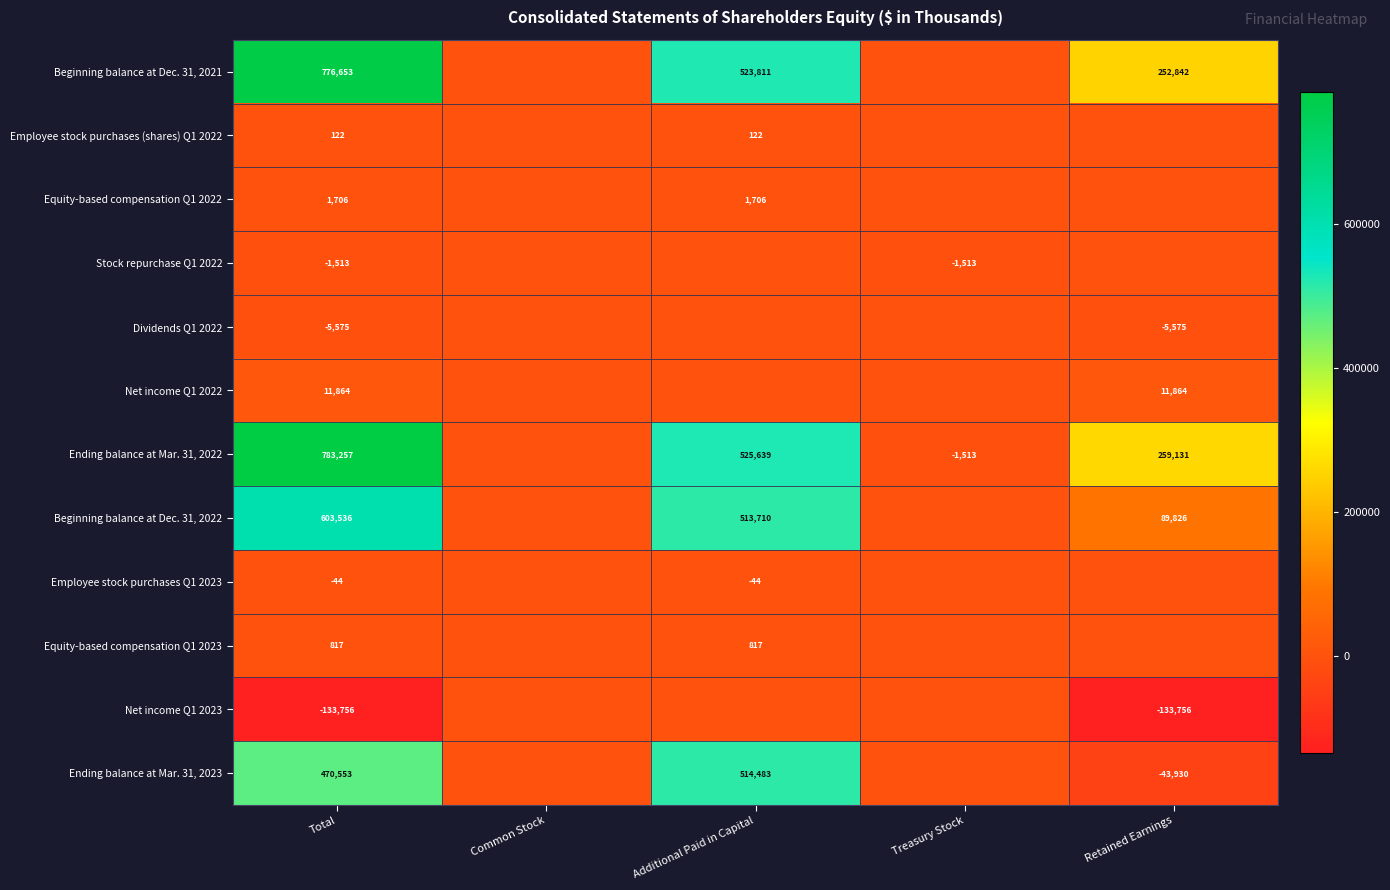

The Employee stock purchases (shares) Q1 2022 series shows 122 at Total. True or false?

True